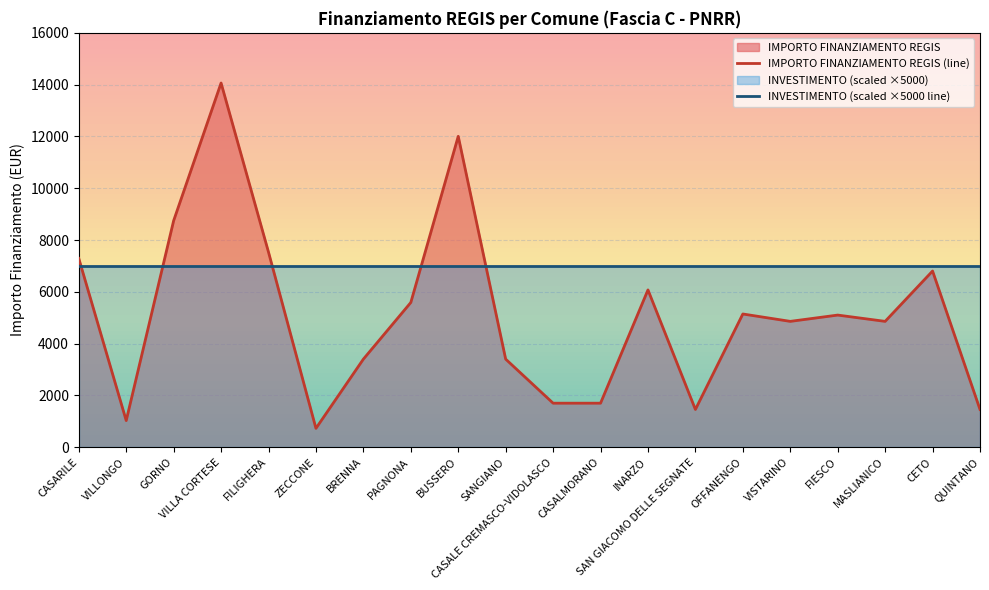

Reading left to right, what are all the values shown in this chart?

IMPORTO FINANZIAMENTO REGIS (line): 7290	1029	8748	14063	7533	729	3402	5589	12005	3402	1701	1701	6075	1458	5145	4860	5103	4860	6804	1458
INVESTIMENTO (scaled ×5000 line): 7000	7000	7000	7000	7000	7000	7000	7000	7000	7000	7000	7000	7000	7000	7000	7000	7000	7000	7000	7000